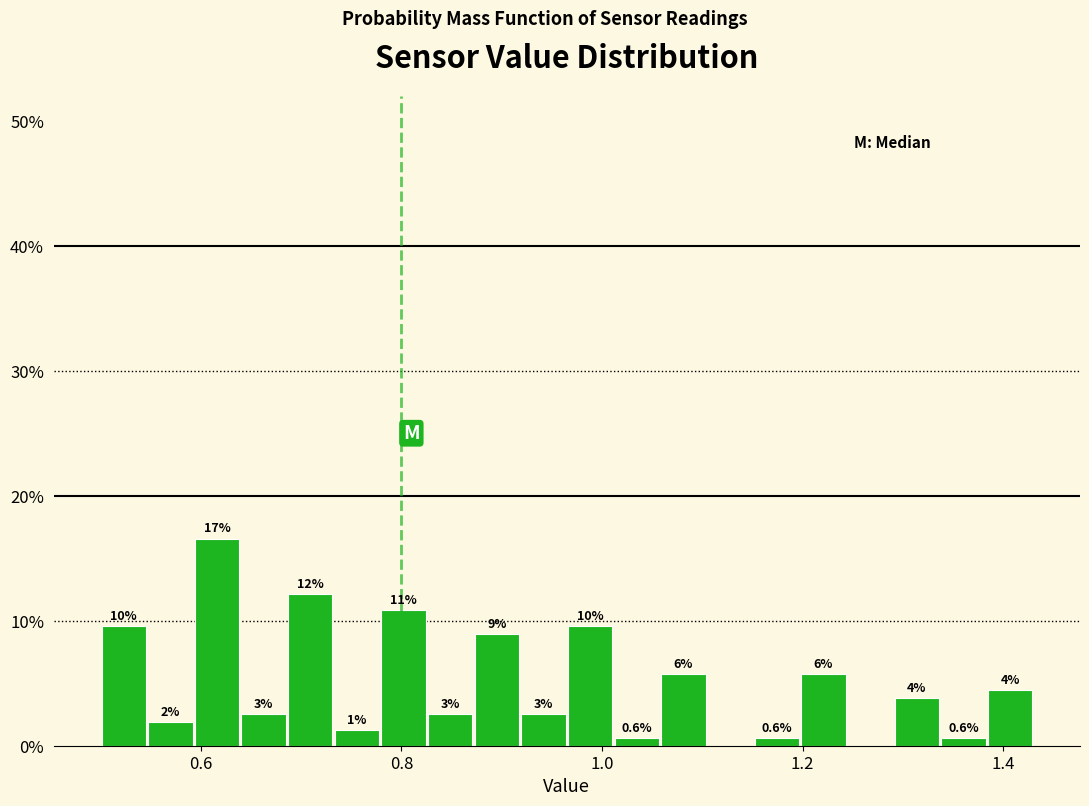

Around what value on the x-axis is the tallest bar? Give the approximate position of its centre, as read against the axis.

0.62